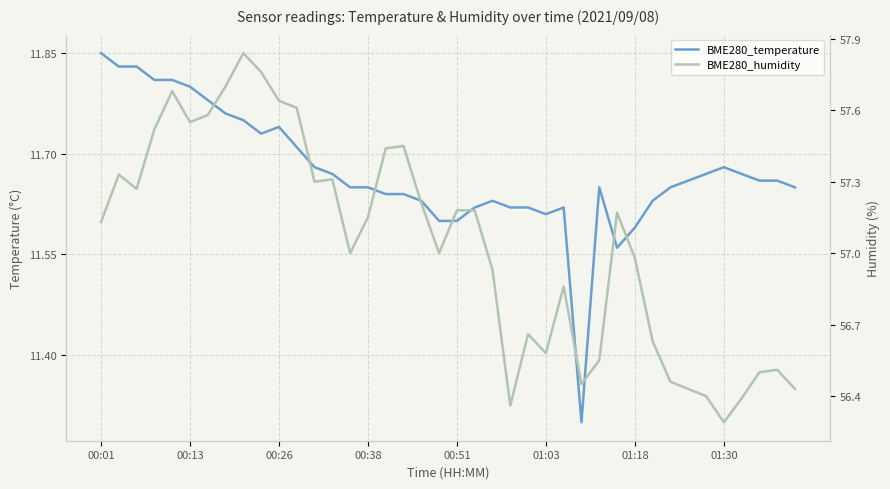

Reading right to left, what are all the values shown in this chart?

BME280_temperature: 11.7	11.7	11.7	11.7	11.7	11.7	11.7	11.7	11.6	11.6	11.6	11.7	11.3	11.6	11.6	11.6	11.6	11.6	11.6	11.6	11.6	11.6	11.6	11.6	11.7	11.7	11.7	11.7	11.7	11.7	11.7	11.8	11.8	11.8	11.8	11.8	11.8	11.8	11.8	11.8
BME280_humidity: 56.4	56.5	56.5	56.4	56.3	56.4	56.4	56.5	56.6	57.0	57.2	56.5	56.5	56.9	56.6	56.7	56.4	56.9	57.2	57.2	57.0	57.2	57.5	57.4	57.1	57.0	57.3	57.3	57.6	57.6	57.8	57.8	57.7	57.6	57.5	57.7	57.5	57.3	57.3	57.1